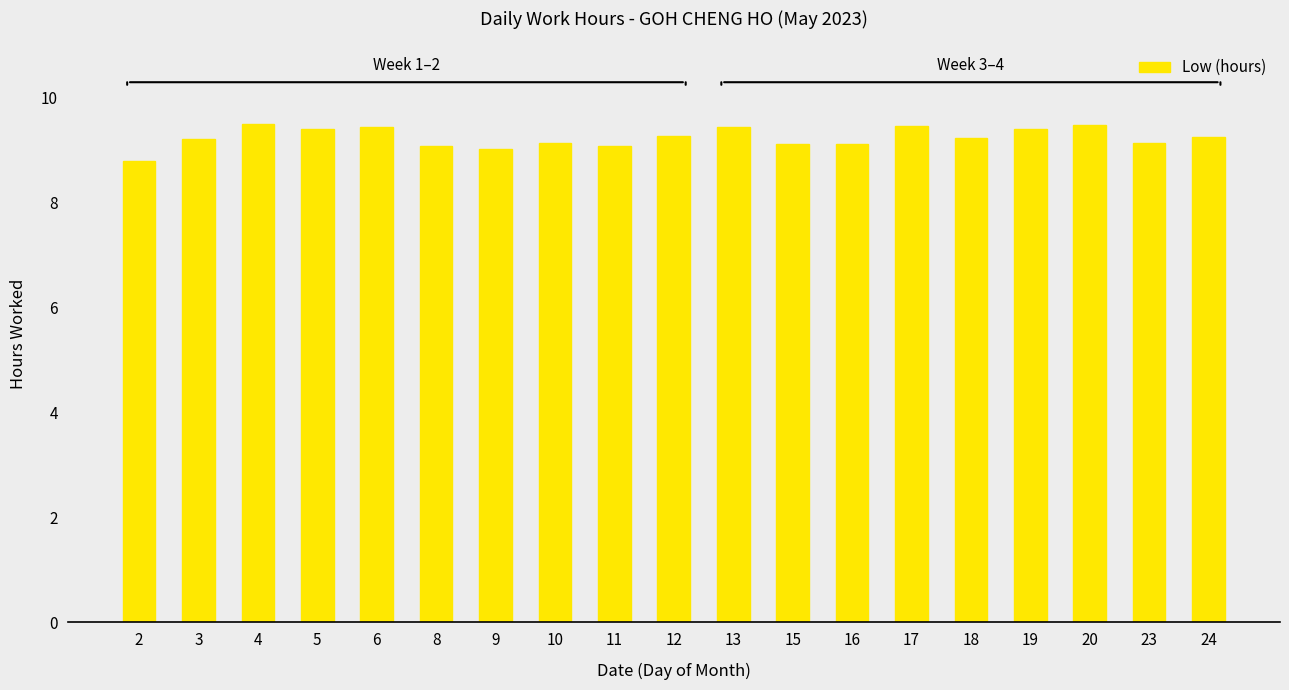

What is the minimum value shown in the chart?

8.8